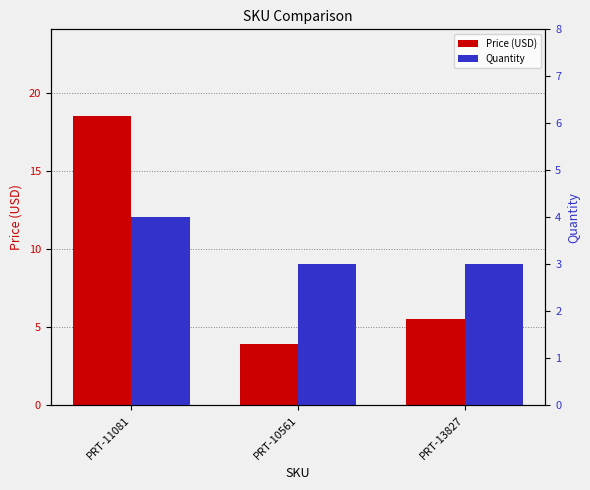

What is the label of the 2nd bar from the left?

PRT-10561